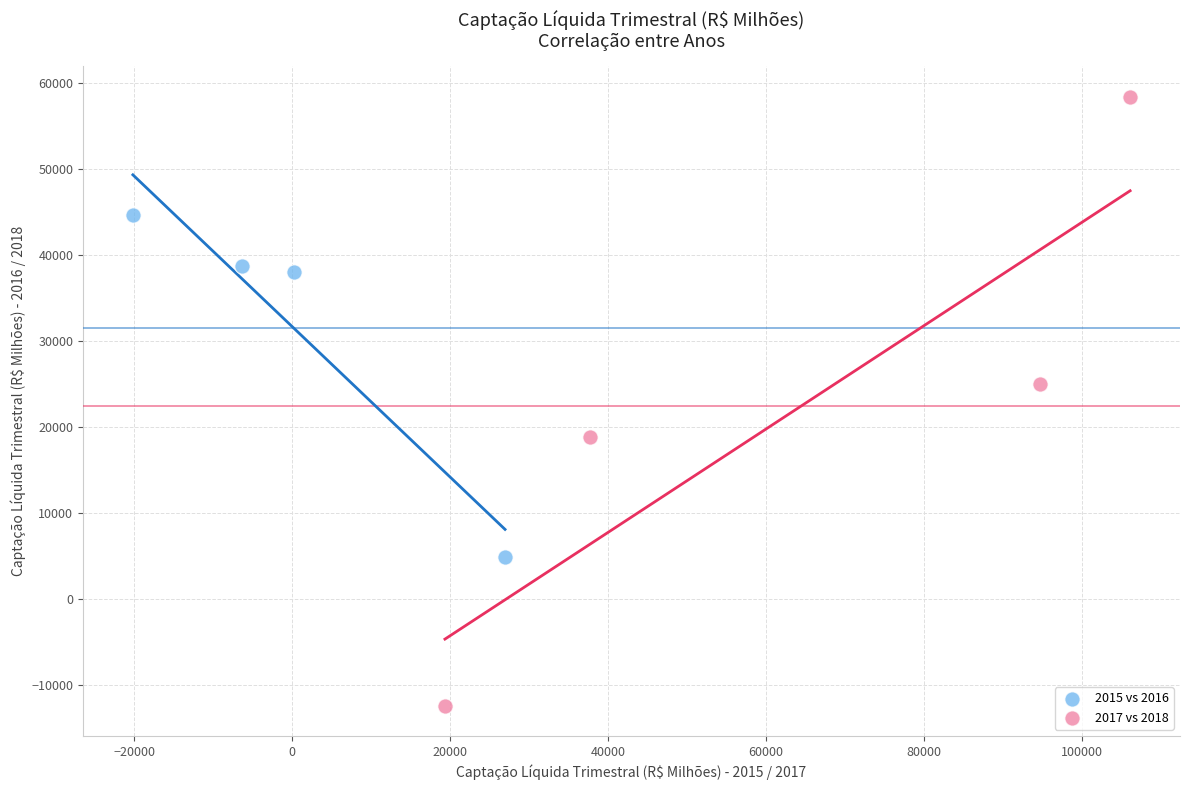

Which series reaches the maximum Y coordinate?

2017 vs 2018